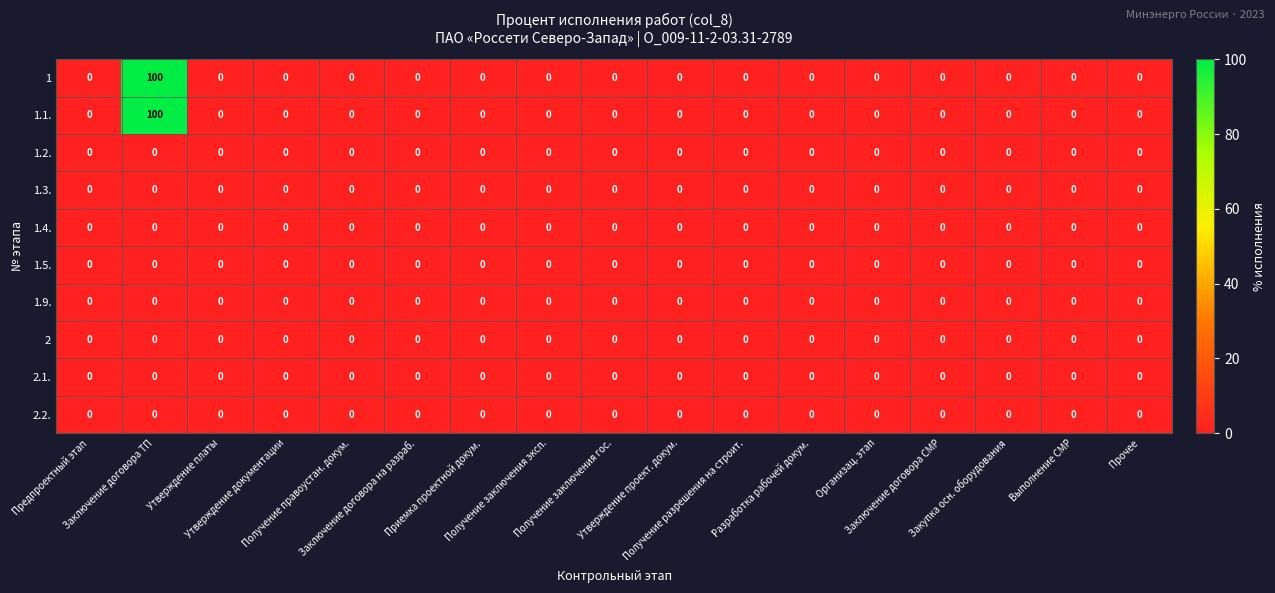

What is the difference between the maximum and minimum values in the 1.1. series?

100